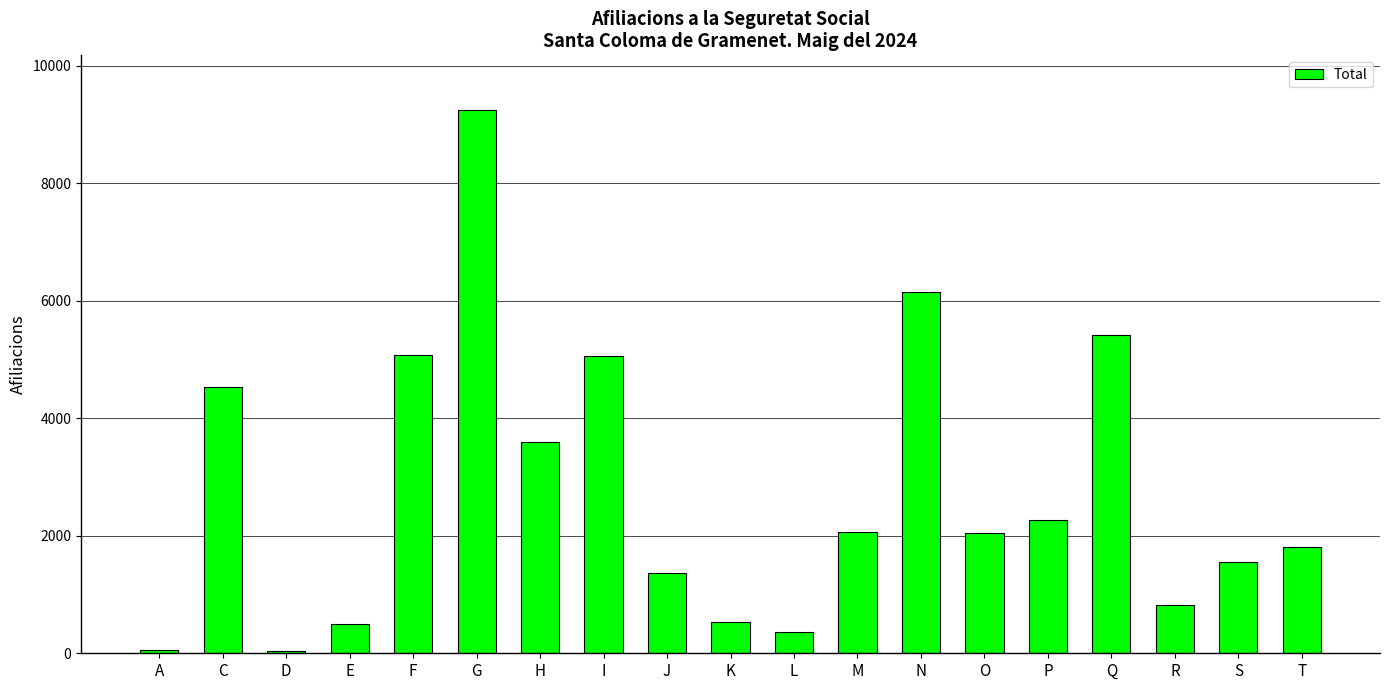

How many categories are shown in the chart?

19